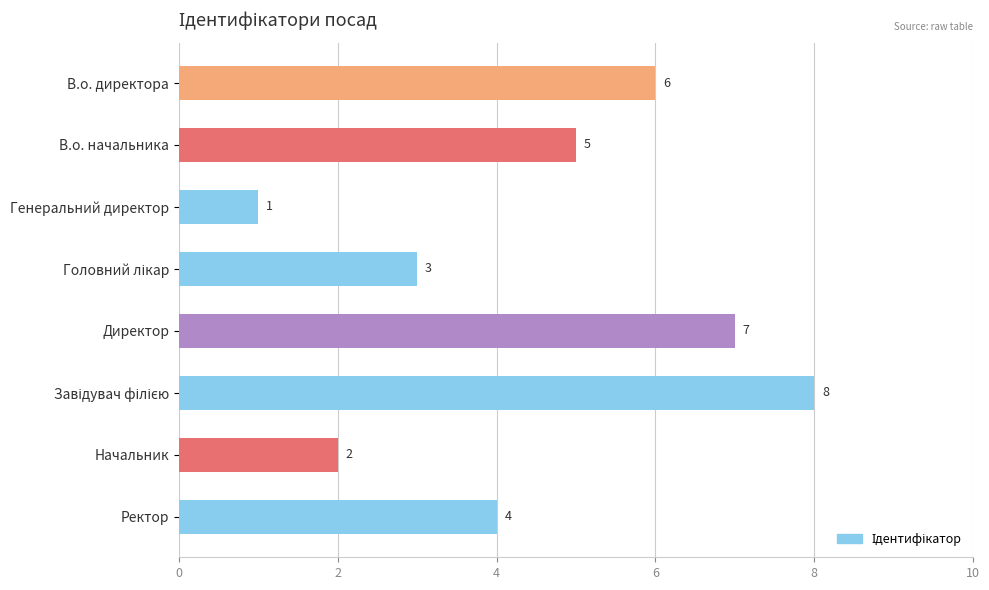

Which has a higher value, Ректор or Генеральний директор?

Ректор